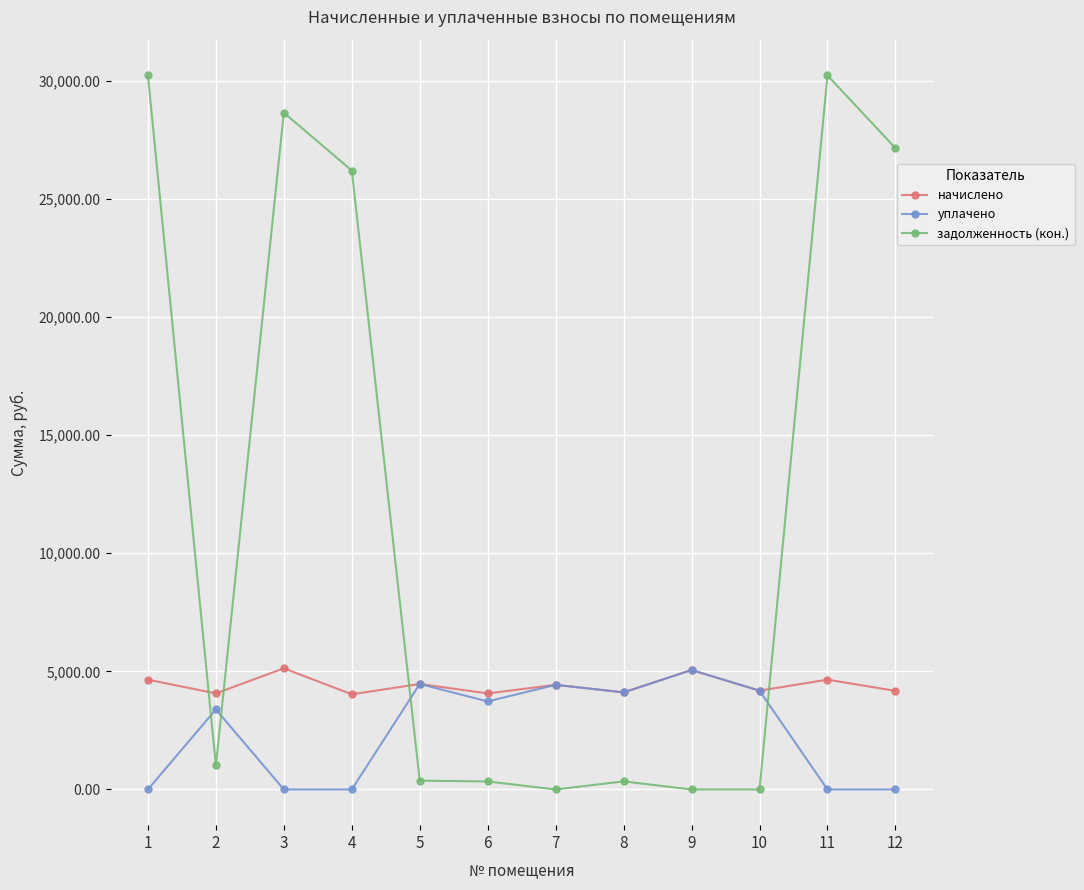

What is the total value across all series at 11?

34870.2